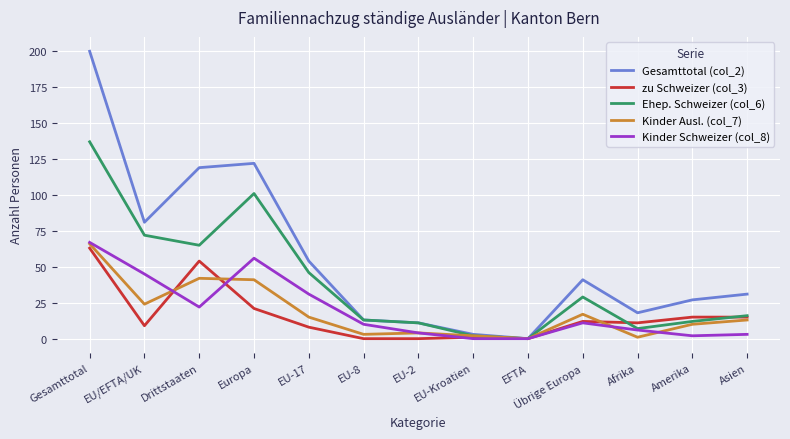

True or false: Ehep. Schweizer (col_6) has more than 2 points higher than both neighbors.

False